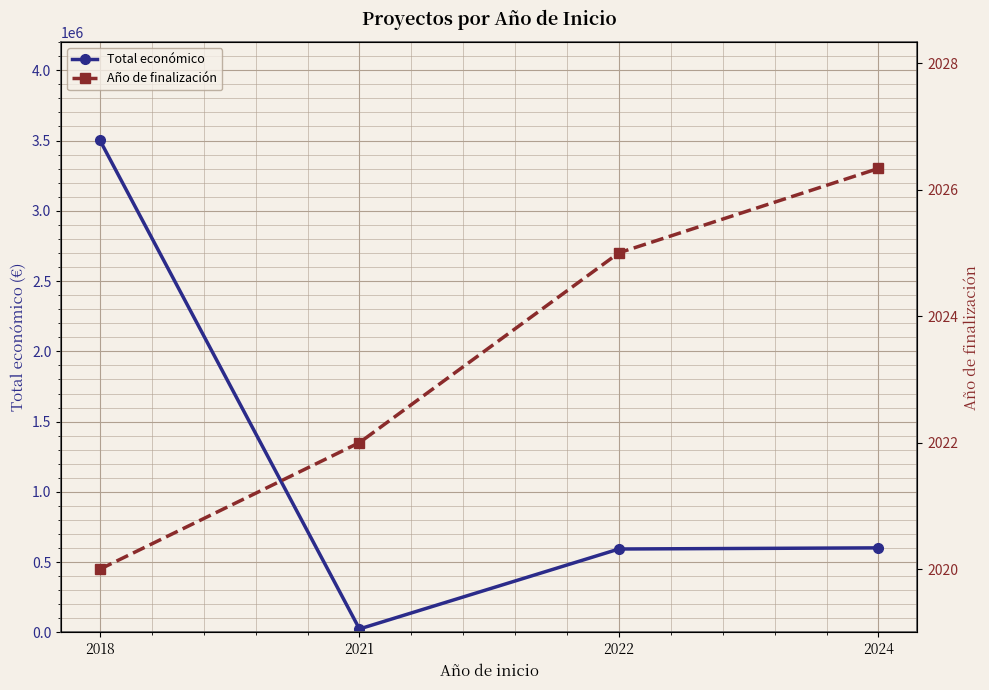

The value of Año de finalización at 2024 is 2026.3. True or false?

True